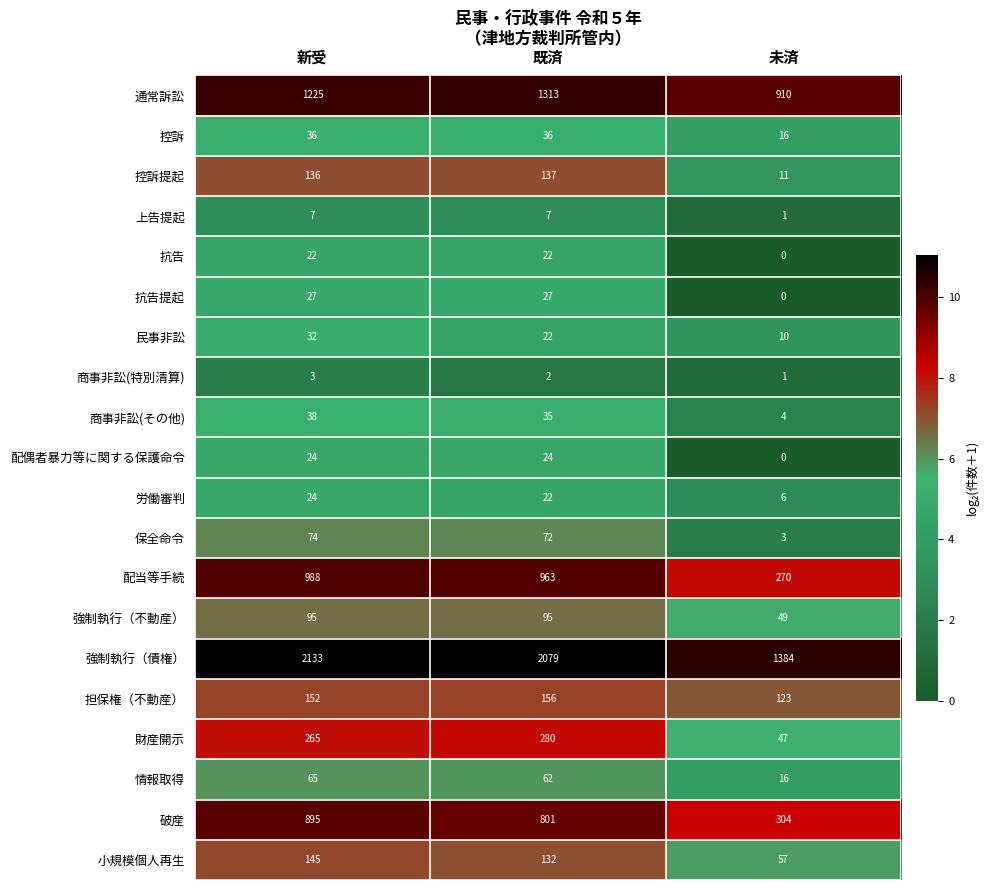

The 抗告提起 series shows 38 at 新受. True or false?

False